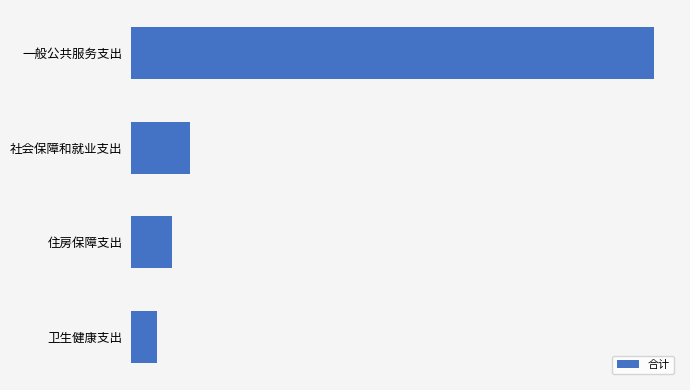

Are the bars horizontal?

Yes